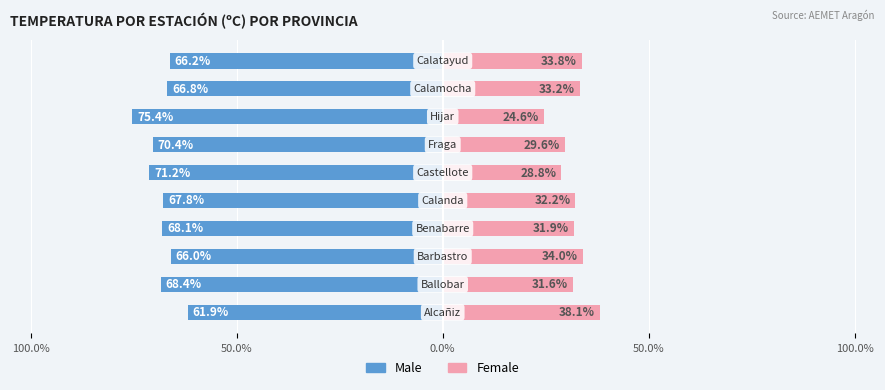

What are all the series names shown in the legend?

Male, Female